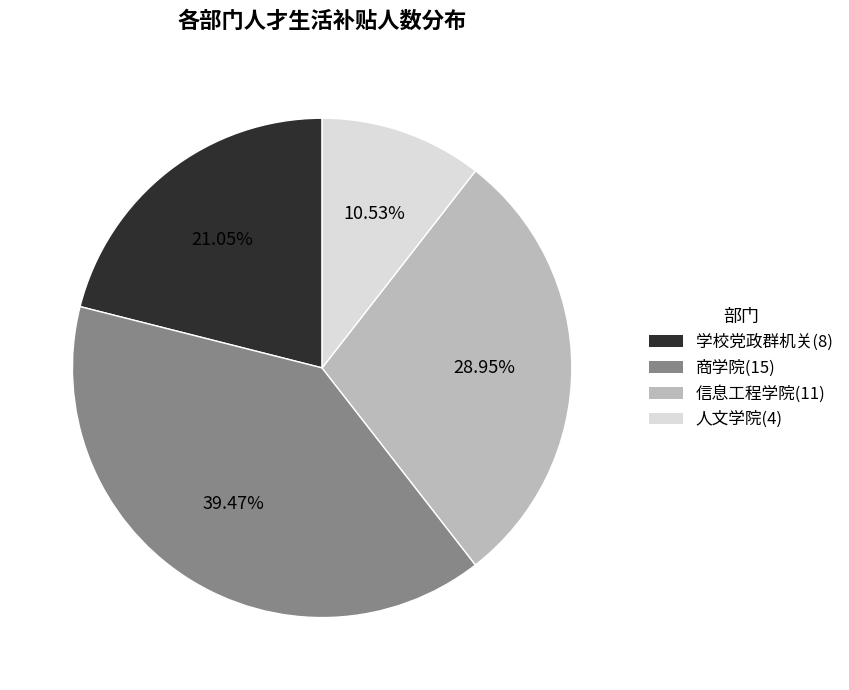

Is there any slice that represents more than half of the pie?

No